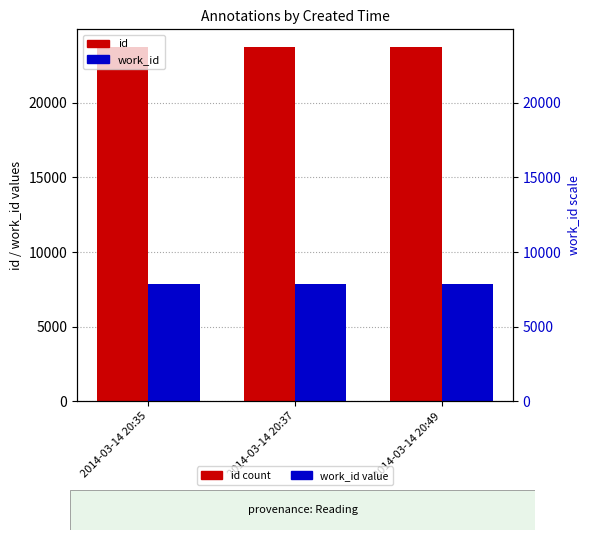

What is the value of the work_id bar at the 2nd from the left?

7856